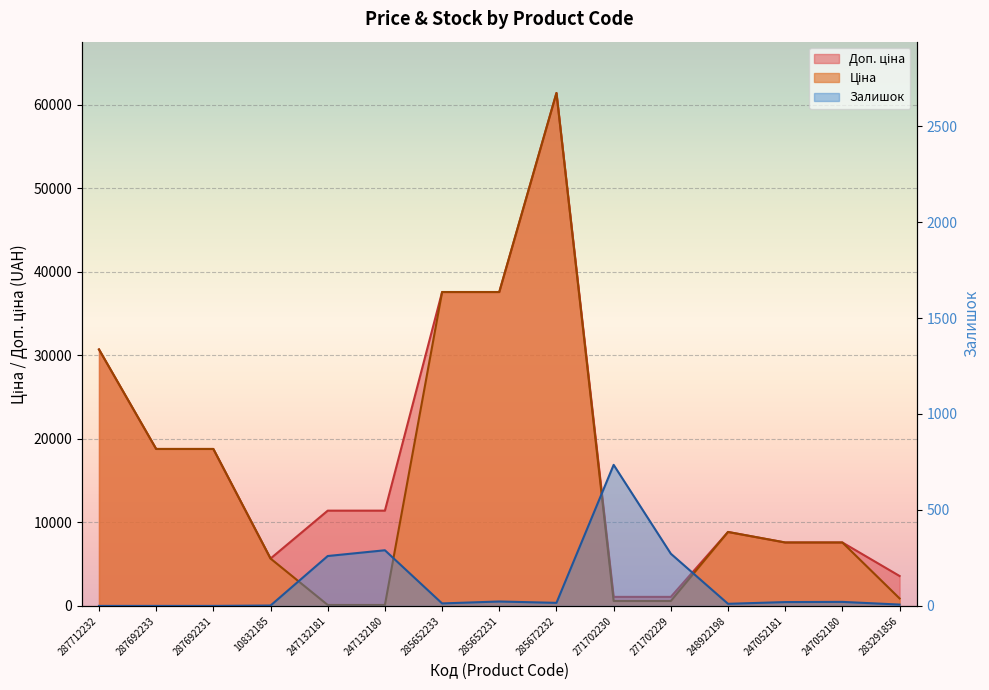

Which series changed the most between 247132180 and 285652233?

Ціна